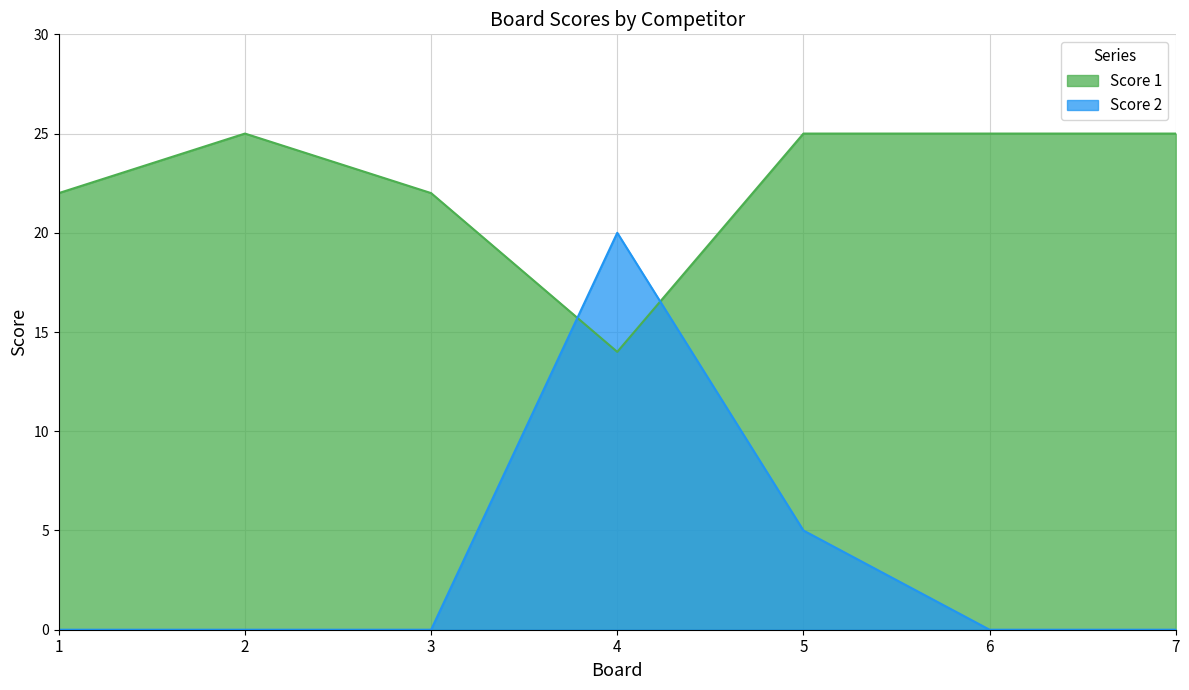

In Score 1, how many points are higher than both neighbors (excluding endpoints)?

1